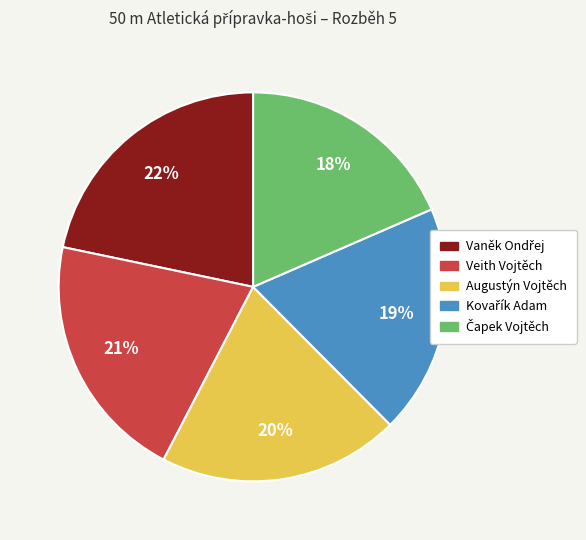

To the nearest percent, what is the average slice percentage?

20%